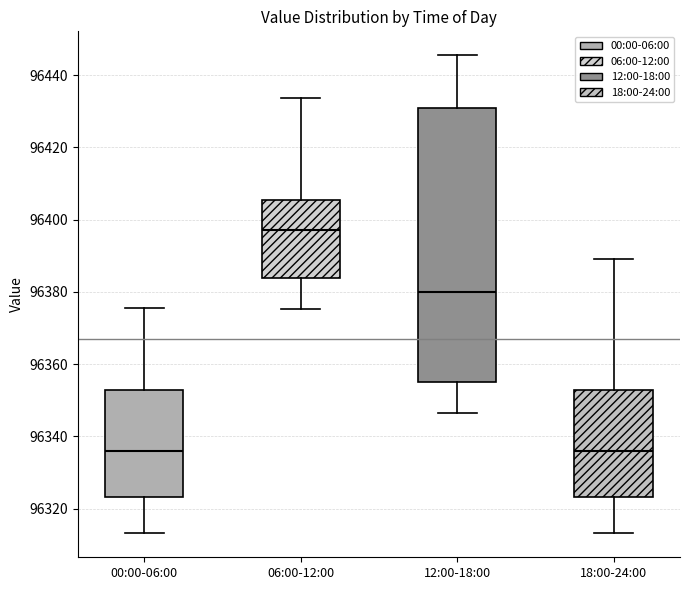

Comparing the boxes themselves (not the whiskers), which one is the tallest?

12:00-18:00